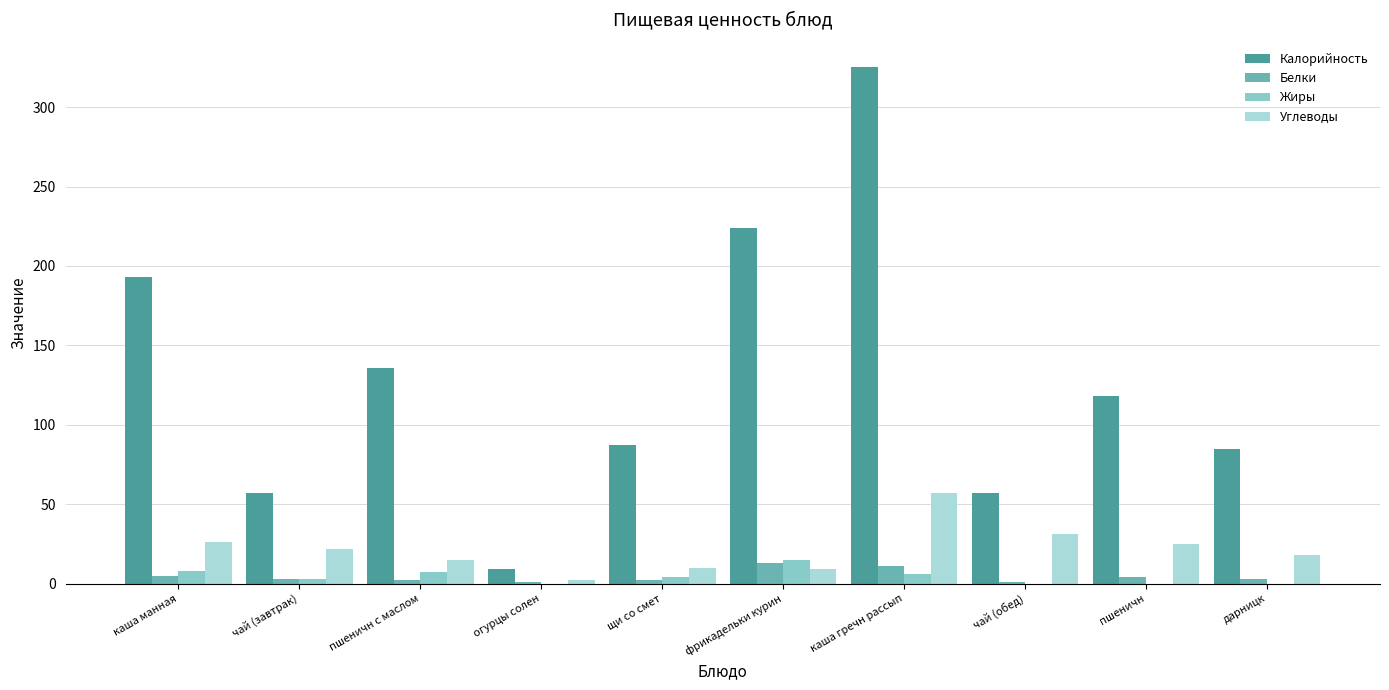

Count the number of data series in this chart.

4